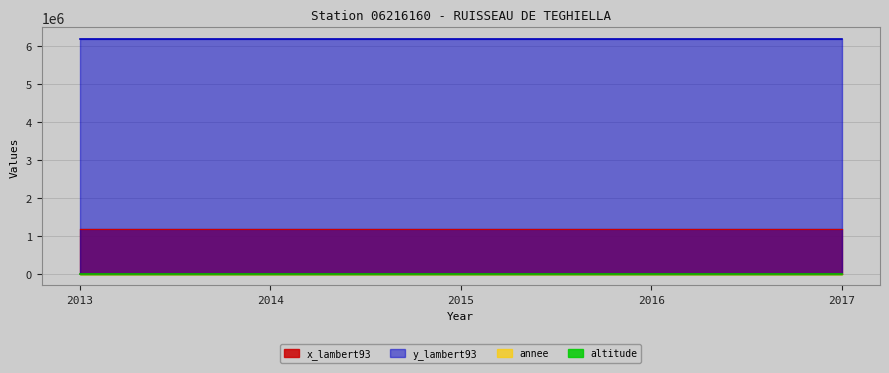

At 2015, list the series in order from largest to smallest.

y_lambert93, x_lambert93, annee, altitude